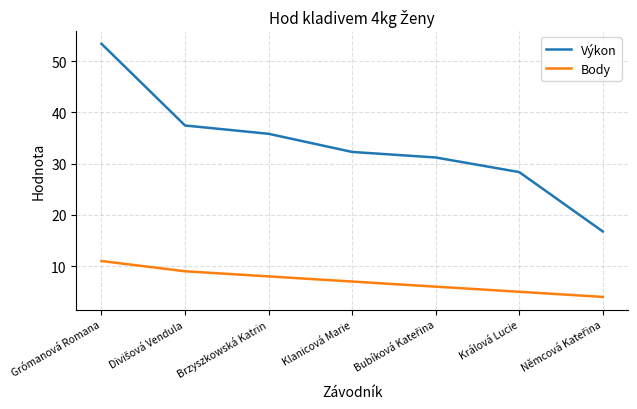

Is it true that Výkon equals 13.5 at Brzyszkowská Katrin?

False